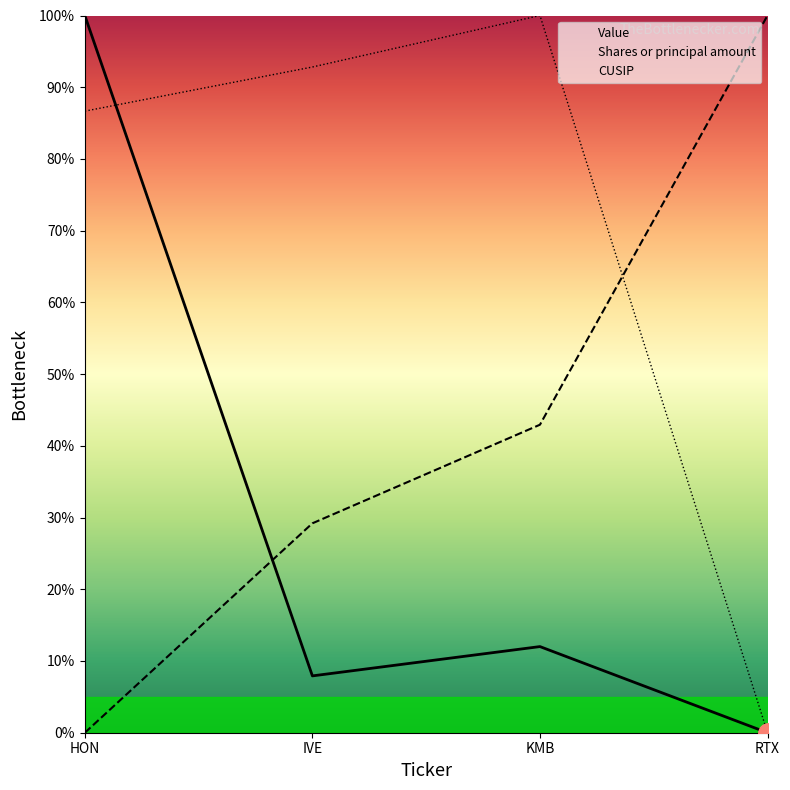

Which series has the widest spread of values?

Value